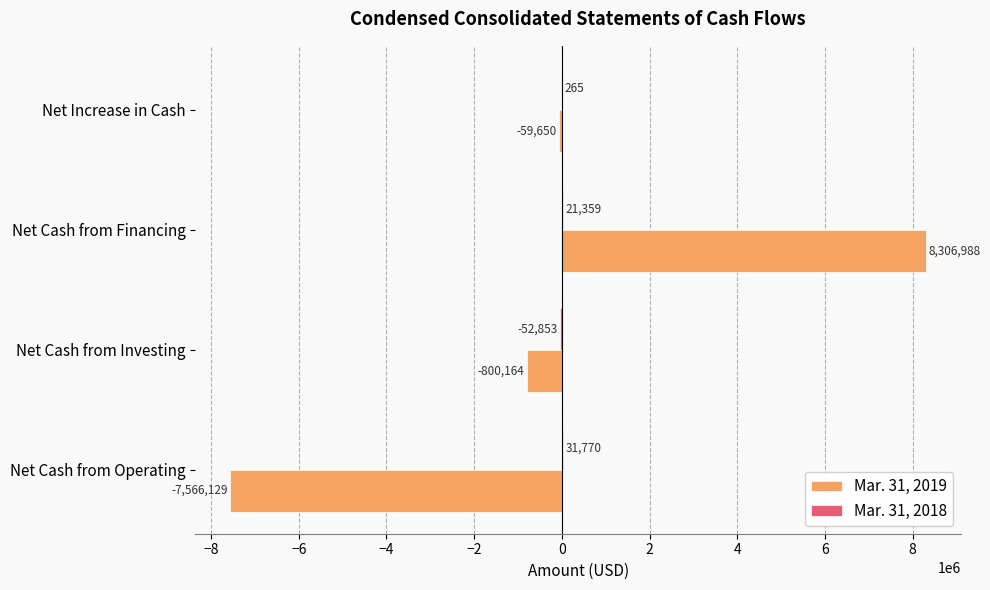

At which category is the sum across all series the highest?

Net Cash from Financing